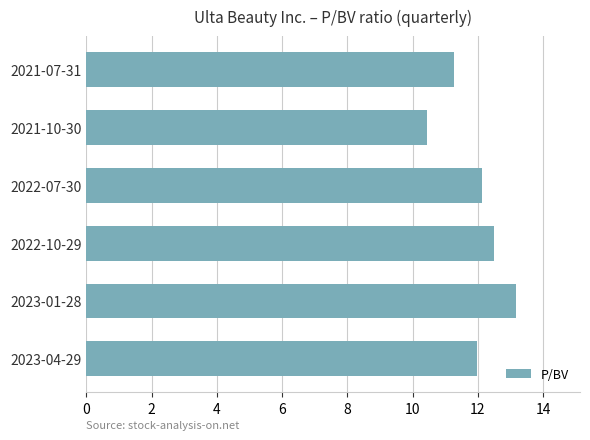

What is the sum of all values?

71.5